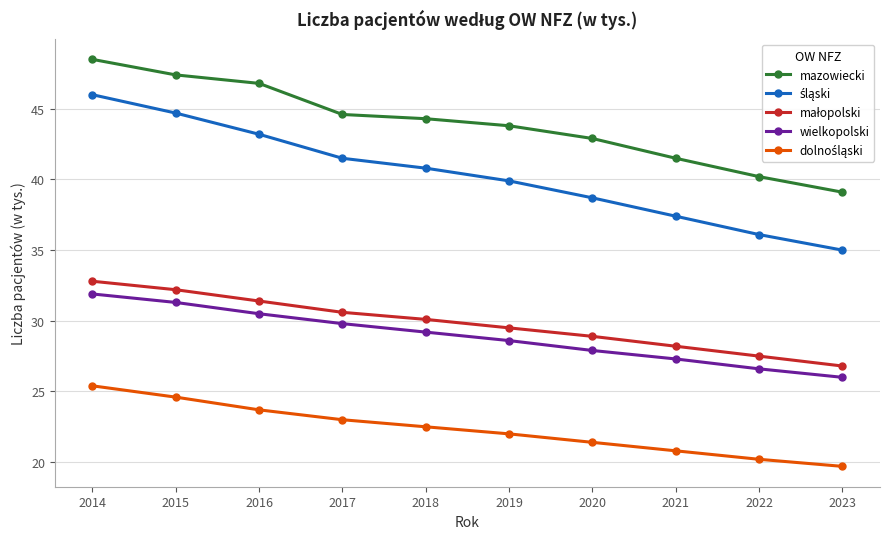

True or false: wielkopolski and mazowiecki cross at least once.

False